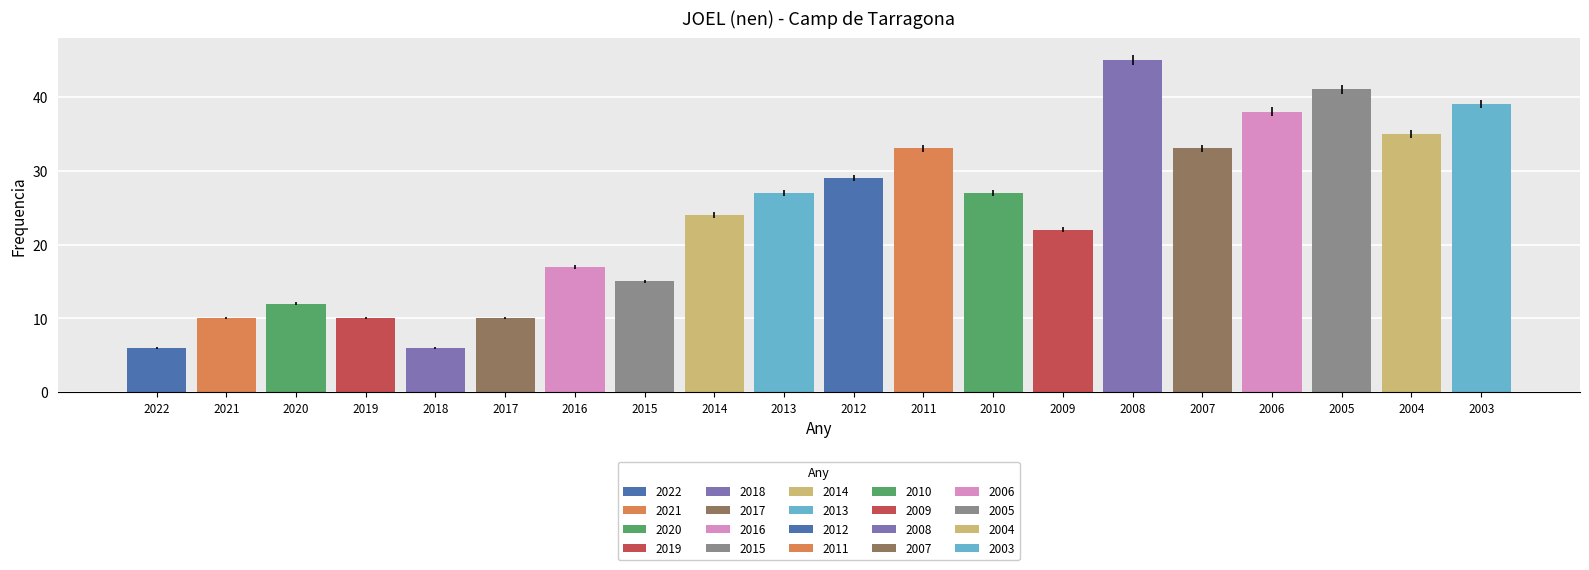

How many bars are there in total?

20